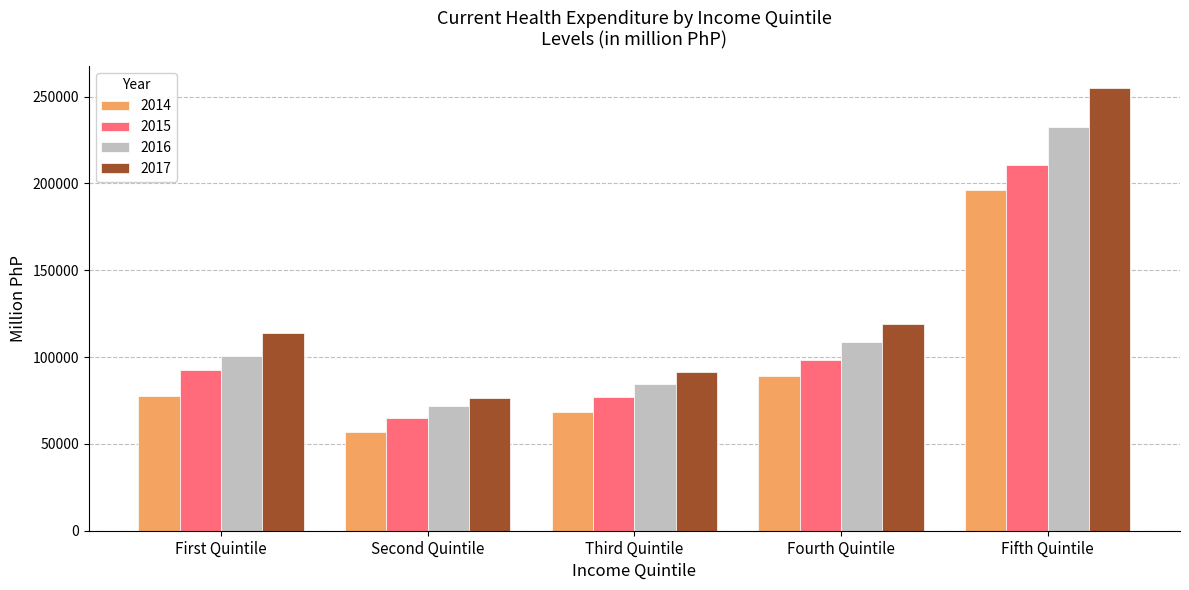

Are the bars horizontal?

No